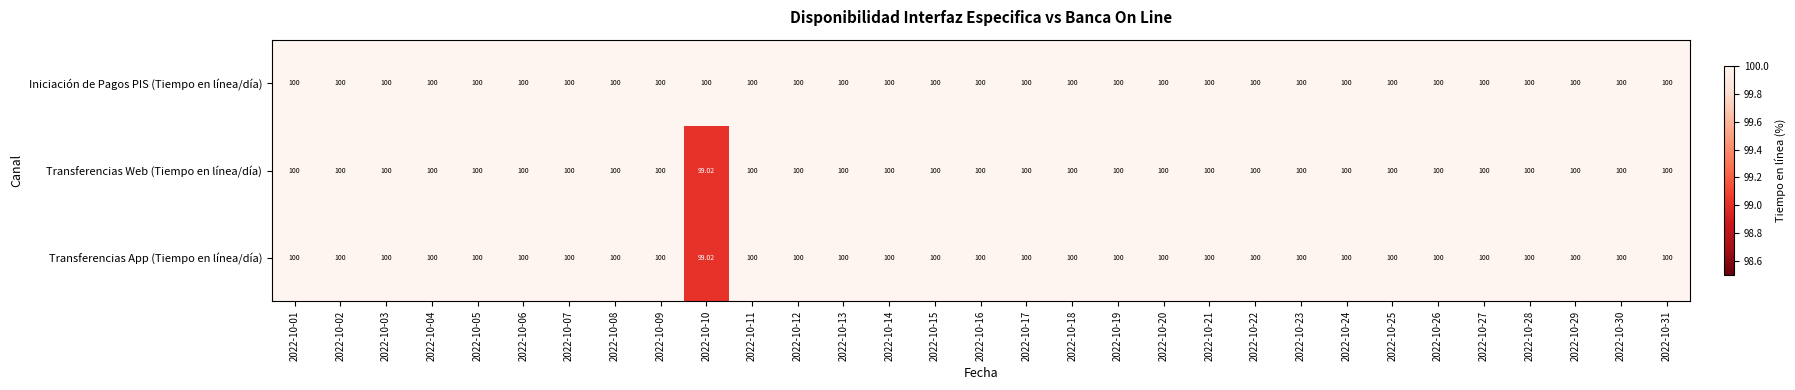

What is the total value across all series at 2022-10-11?

300.0